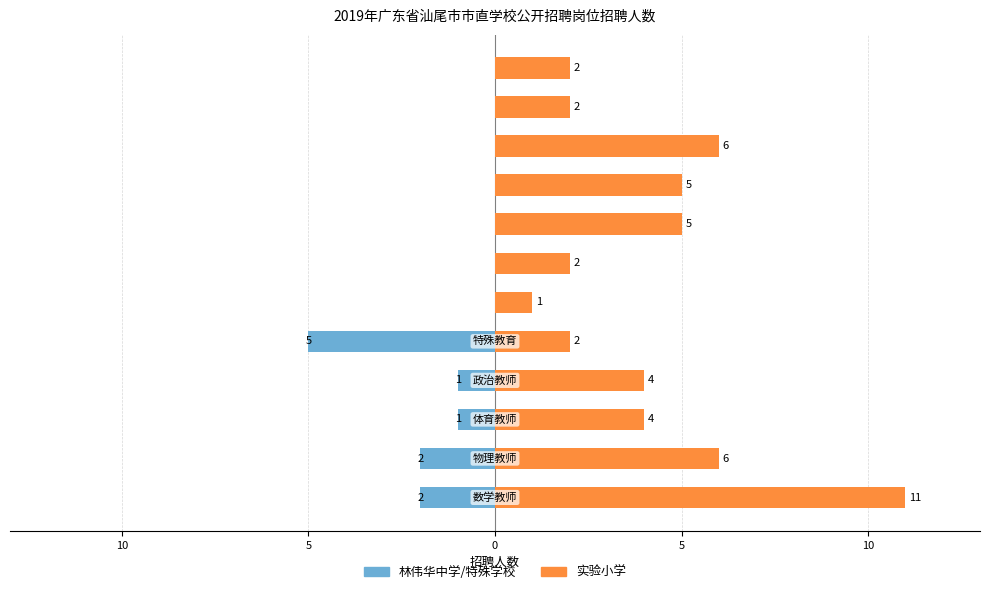

Which series has the largest range (max minus min)?

实验小学